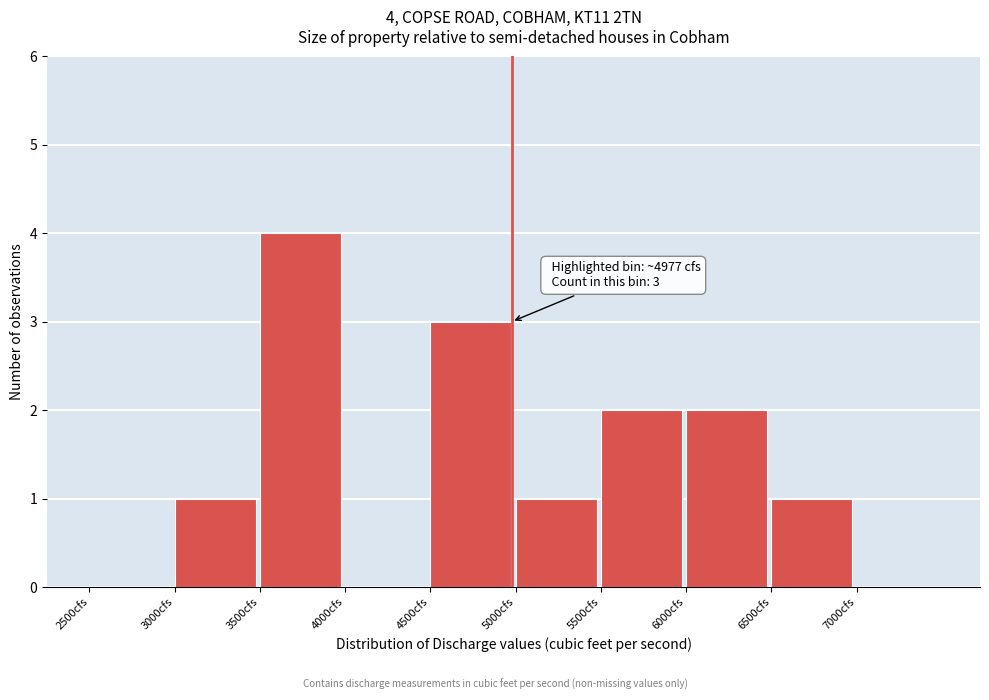

Which range on the x-axis has the tallest bar?

3500 to 4000